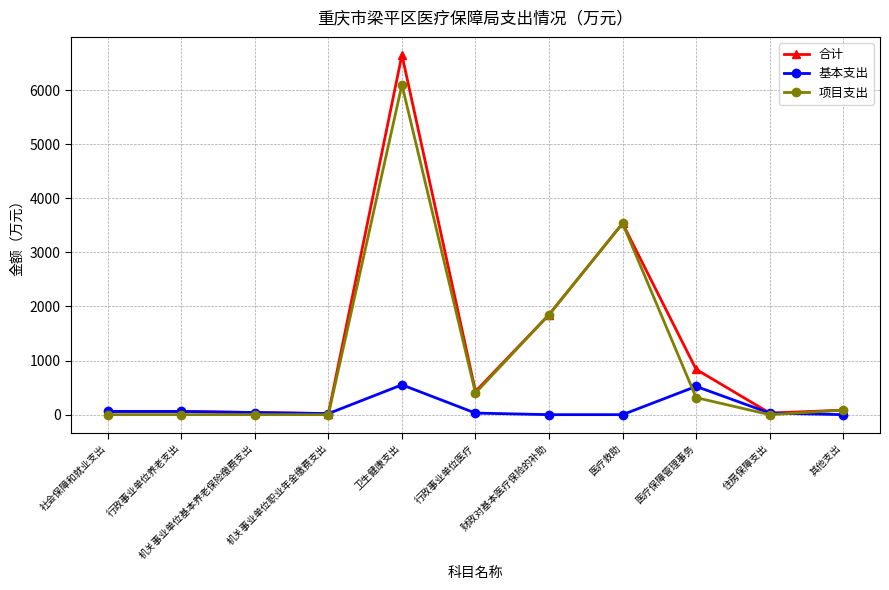

Which series changed the most between 机关事业单位职业年金缴费支出 and 医疗救助?

项目支出